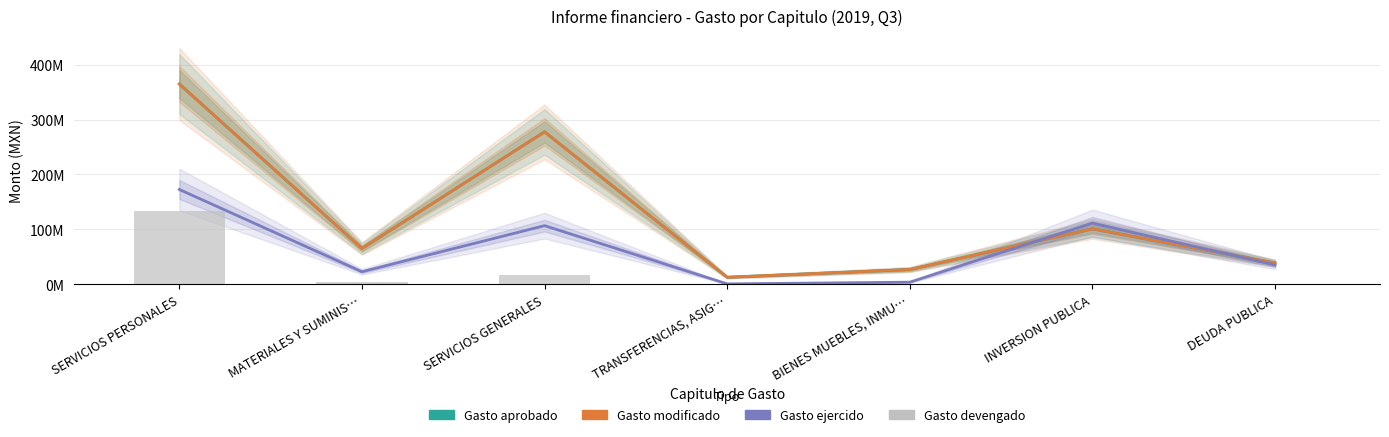

Reading right to left, transcribe all the data shown in this chart.

Gasto aprobado: 38590954.1	100948657.5	26803437.4	12697143.8	277590074.1	65087584.1	364860949.3
Gasto modificado: 38590954.1	100948657.5	26803437.4	12697143.8	277590074.1	65087584.1	364860949.3
Gasto ejercido: 35131269.3	111417006.0	3718694.0	617118.5	106719645.6	22740063.4	172638366.4
Gasto devengado: 0.0	0.0	62953.2	402876.5	17660544.6	4273863.7	132619552.2